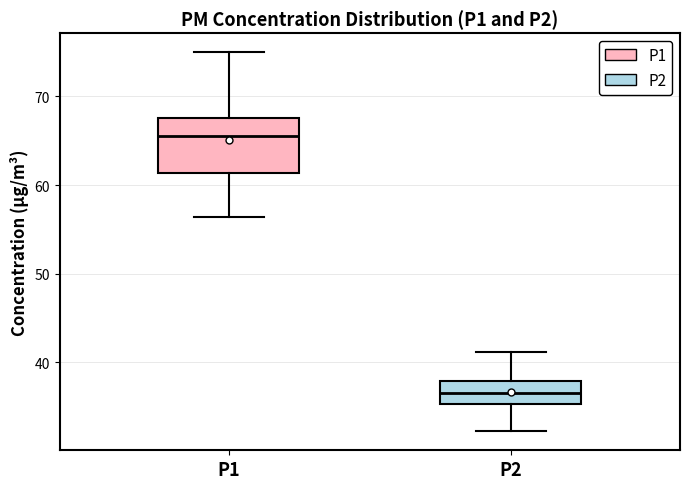

Where is the lower edge of the box for P2 on the y-axis? The values are not printed on the chart, so give them approximately, as read against the axis.

35